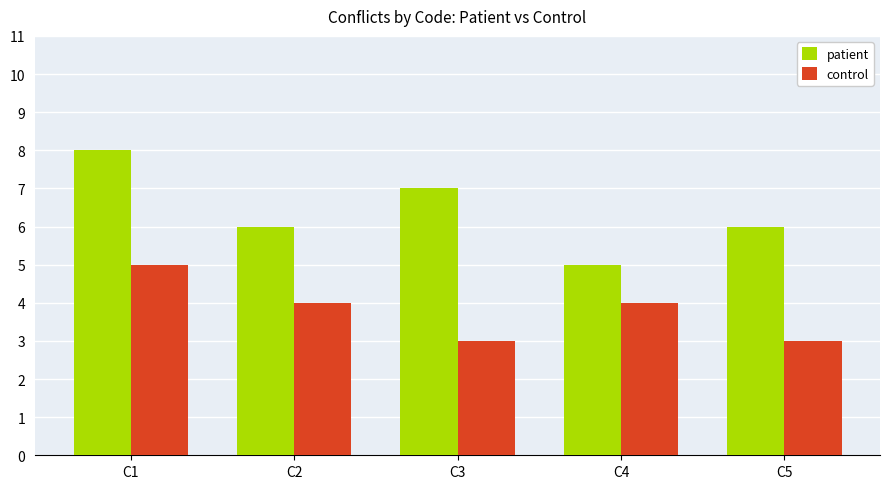

What is the value of the patient bar at the 5th from the left?

6